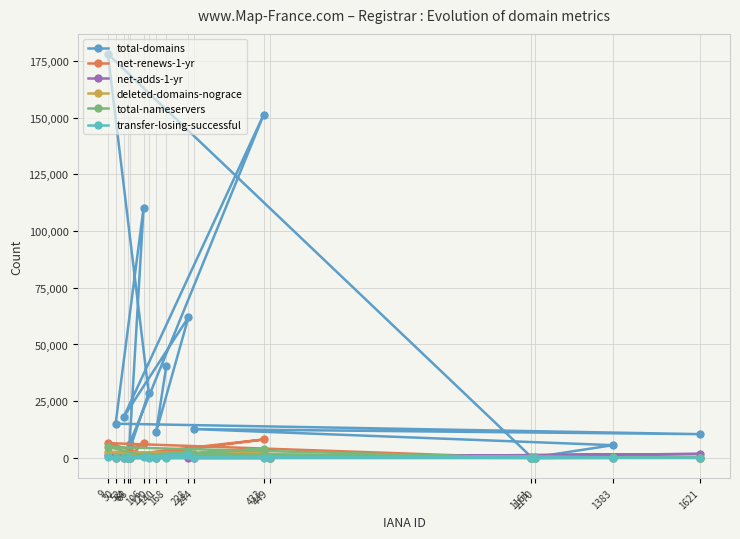

The transfer-losing-successful series shows 541 at 9. True or false?

False